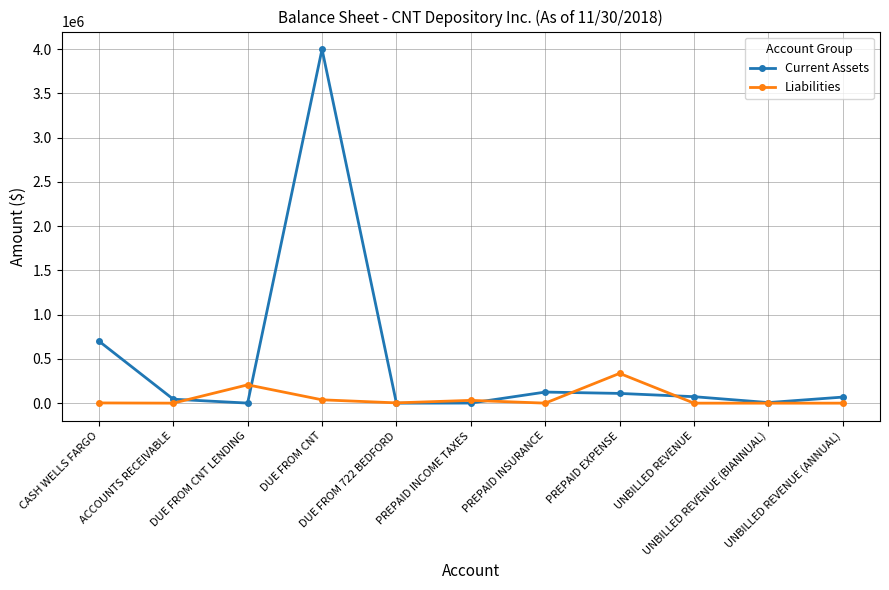

Rank the series by their maximum value, from lowest to highest.

Liabilities, Current Assets